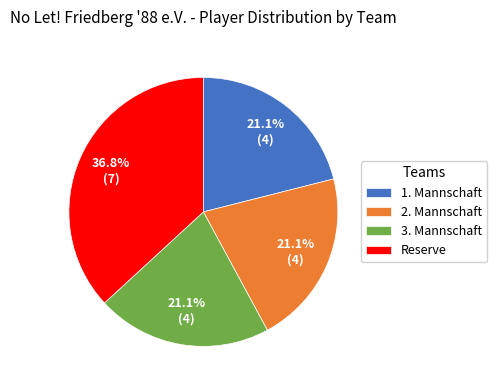

Between 2. Mannschaft and Reserve, which is larger?

Reserve